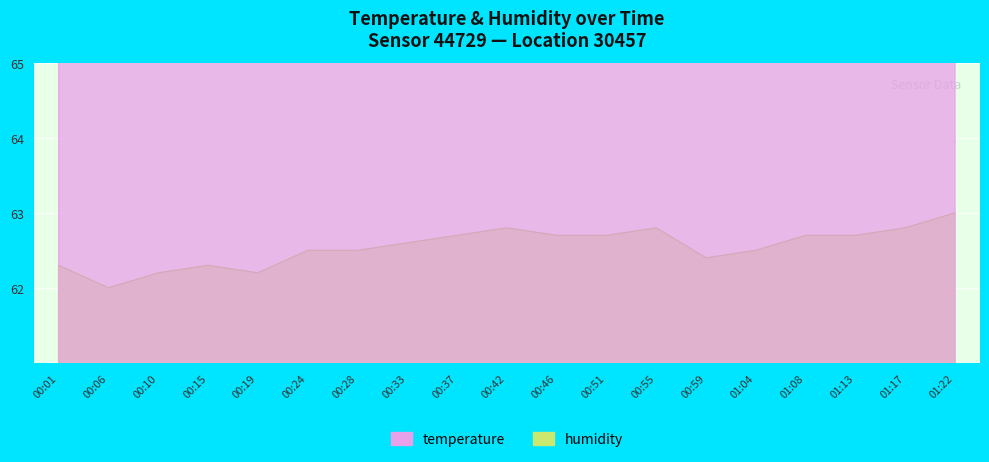

Reading right to left, list all the values displayed in this chart.

temperature: 01:22=66.0	01:17=66.0	01:13=66.0	01:08=66.0	01:04=66.0	00:59=66.0	00:55=66.5	00:51=66.5	00:46=66.5	00:42=67.0	00:37=67.0	00:33=67.0	00:28=67.0	00:24=67.5	00:19=67.5	00:15=68.0	00:10=68.0	00:06=68.5	00:01=68.5
humidity: 01:22=63.0	01:17=62.8	01:13=62.7	01:08=62.7	01:04=62.5	00:59=62.4	00:55=62.8	00:51=62.7	00:46=62.7	00:42=62.8	00:37=62.7	00:33=62.6	00:28=62.5	00:24=62.5	00:19=62.2	00:15=62.3	00:10=62.2	00:06=62.0	00:01=62.3